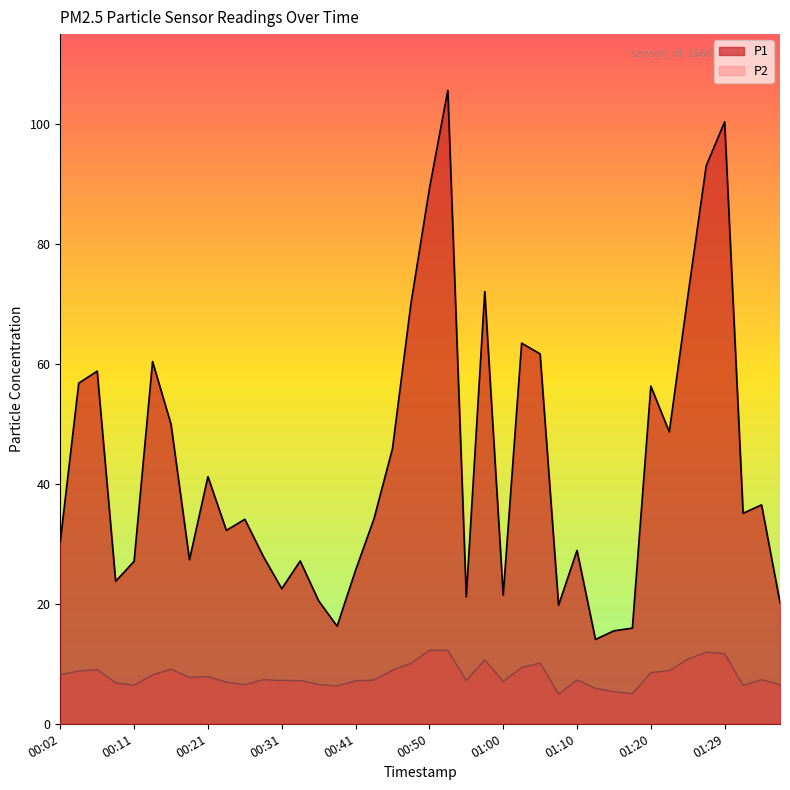

Where does the P2 series first go above 7?

00:02